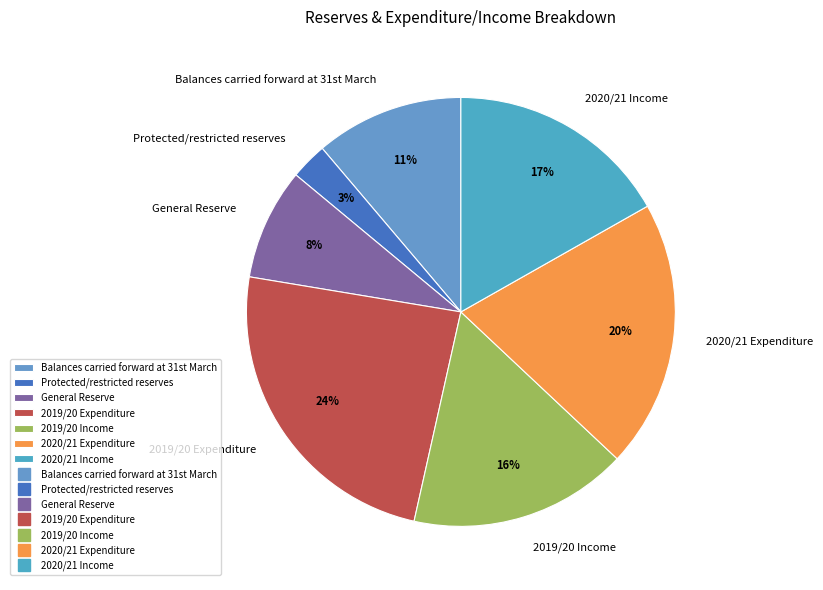

What is the smallest slice in the pie chart?

Protected/restricted reserves